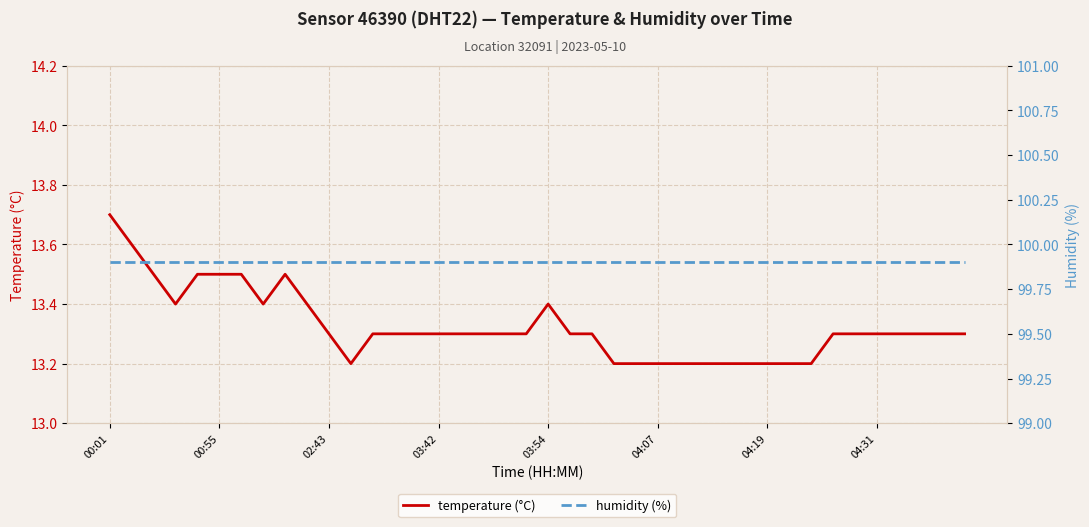

How many lines are shown in the chart?

2